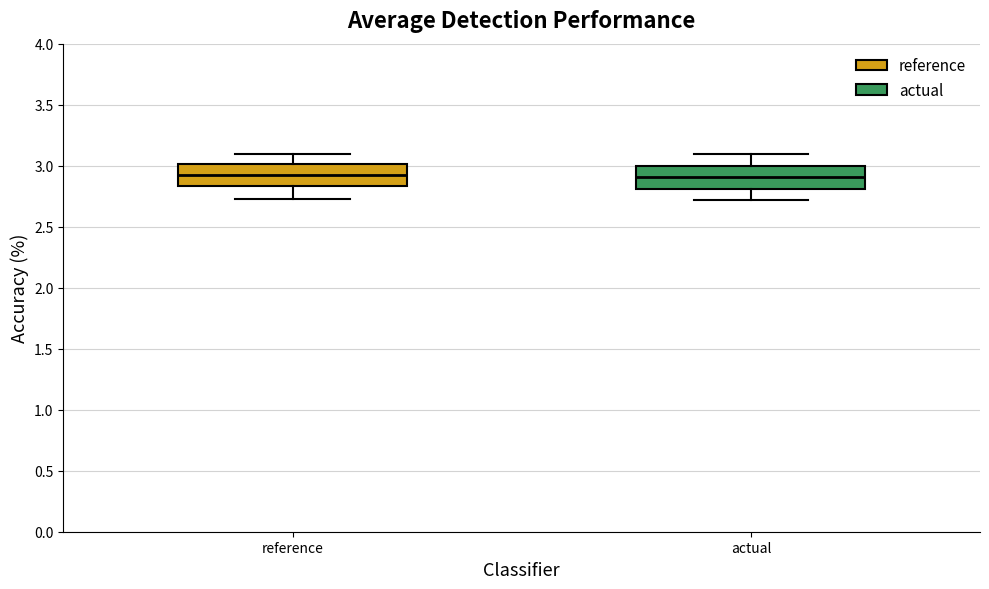

Reading left to right, read every box against the y-axis: the position of its median line, the range the box covers, and the ends of its whiskers. The values are not printed on the chart, so give them approximately, as read against the axis.

reference: median 2.90, box 2.85 to 3.00, whiskers 2.75 to 3.10
actual: median 2.90, box 2.80 to 3.00, whiskers 2.70 to 3.10